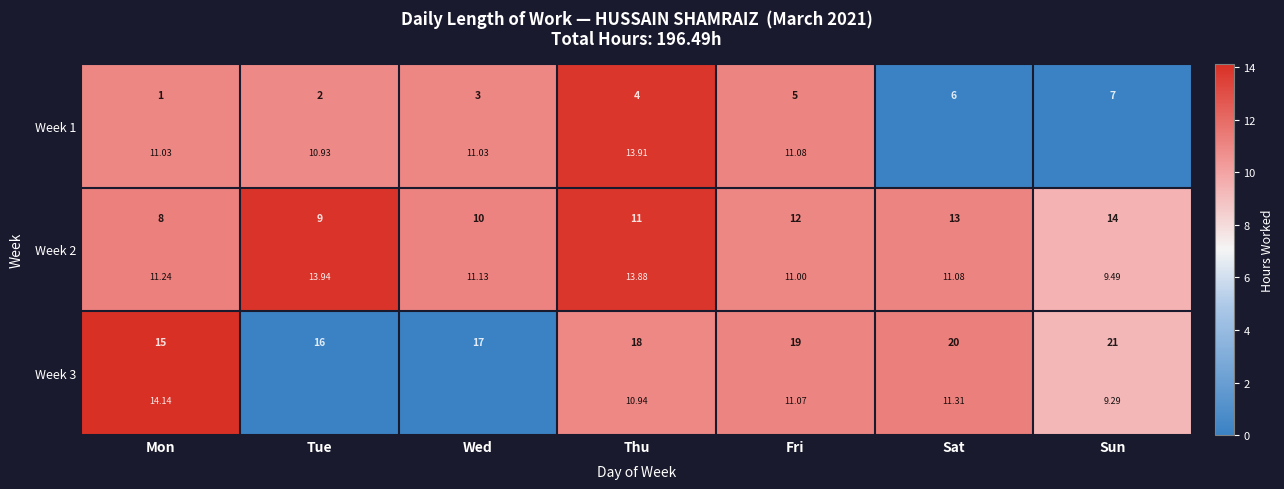

What is the highest value of the Week 1 series?

13.9